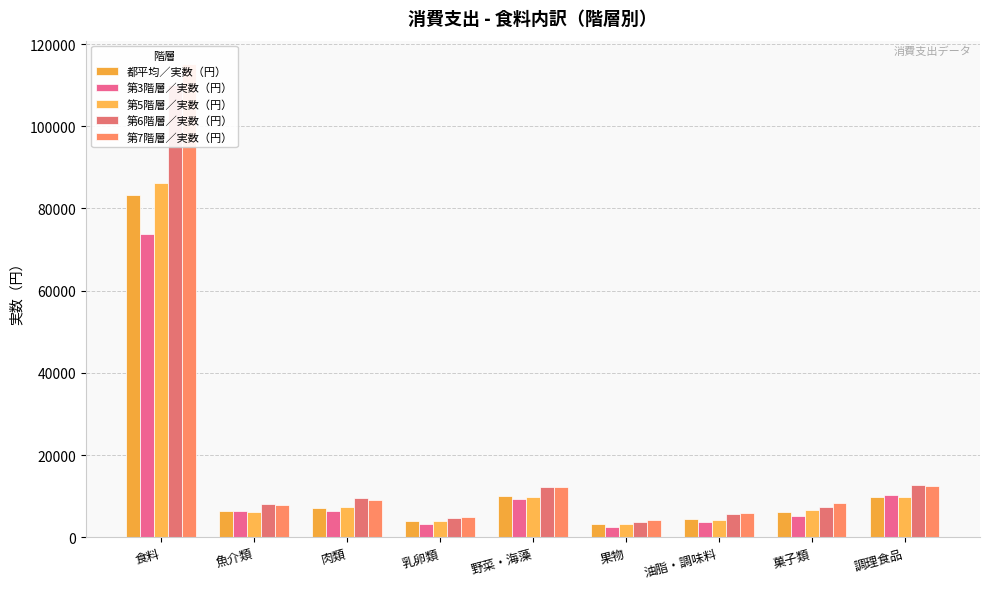

How many values in the 第7階層／実数（円） series exceed 8380?

4